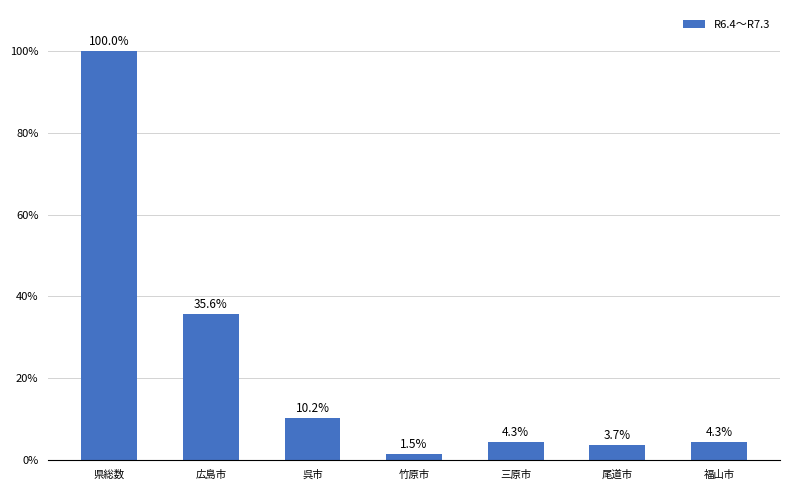

What is the change in value from 呉市 to 竹原市?

-8.7